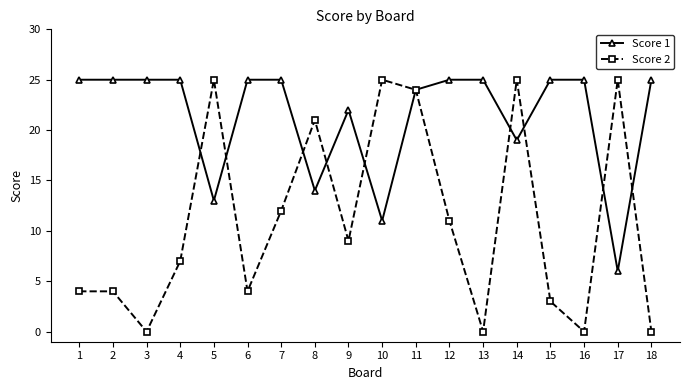

Which category has the lowest value in the Score 1 series?

17